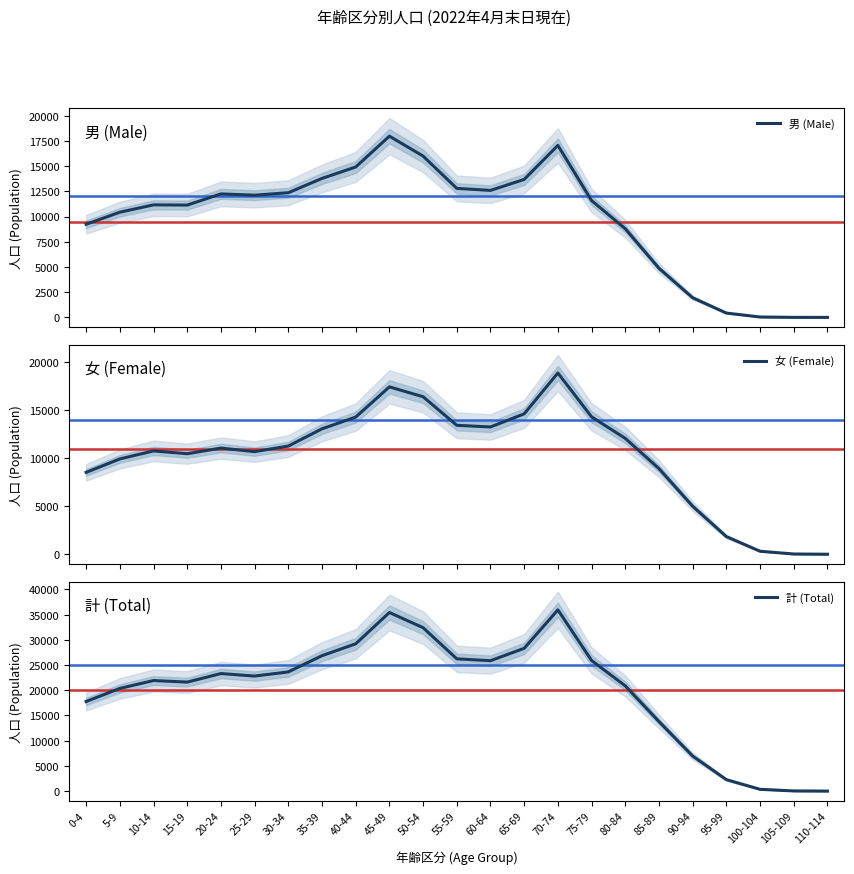

At which label does 計 (Total) reach its peak?

70-74